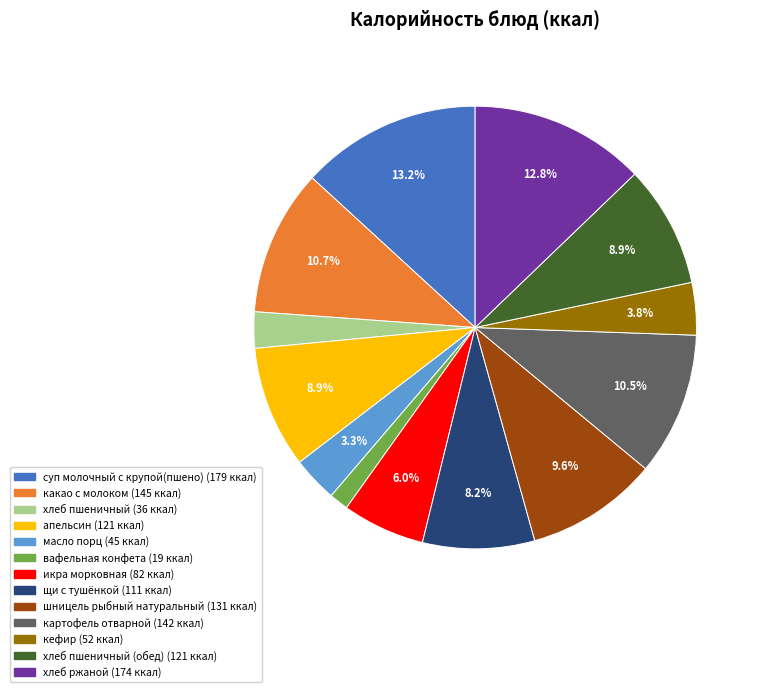

Is there any slice that represents more than half of the pie?

No